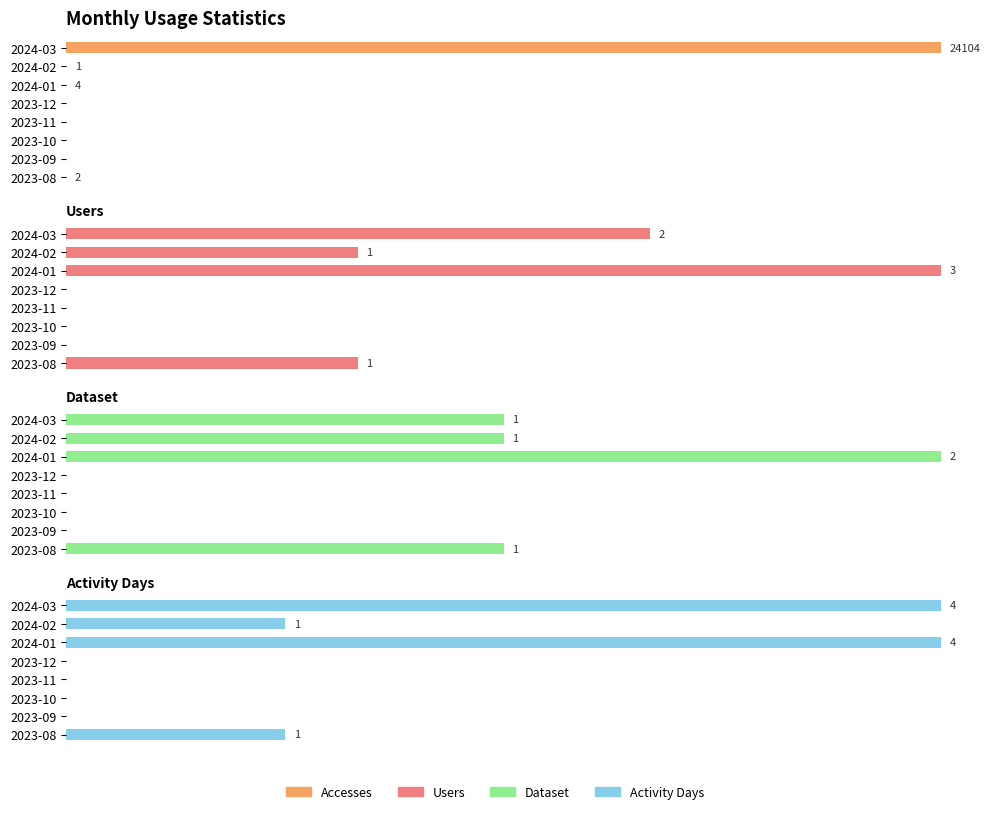

Is the value of Accesses at 2023-10 greater than the value of Users at 2024-03?

No